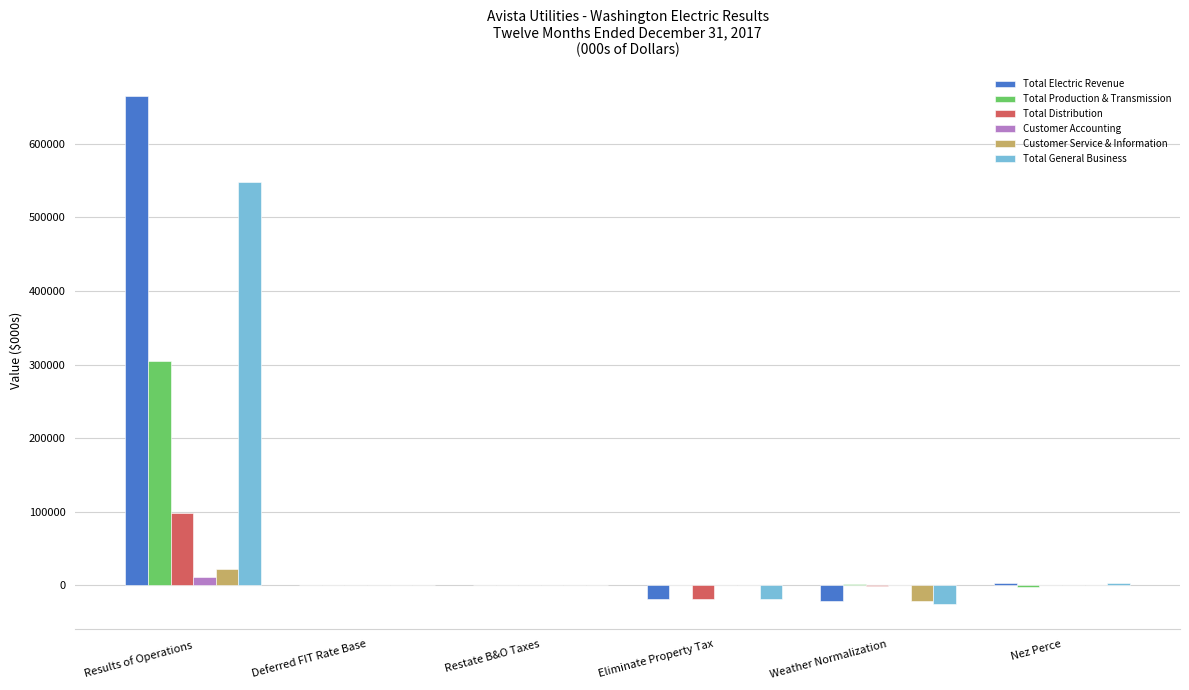

Which label corresponds to the largest value in the chart?

Results of Operations